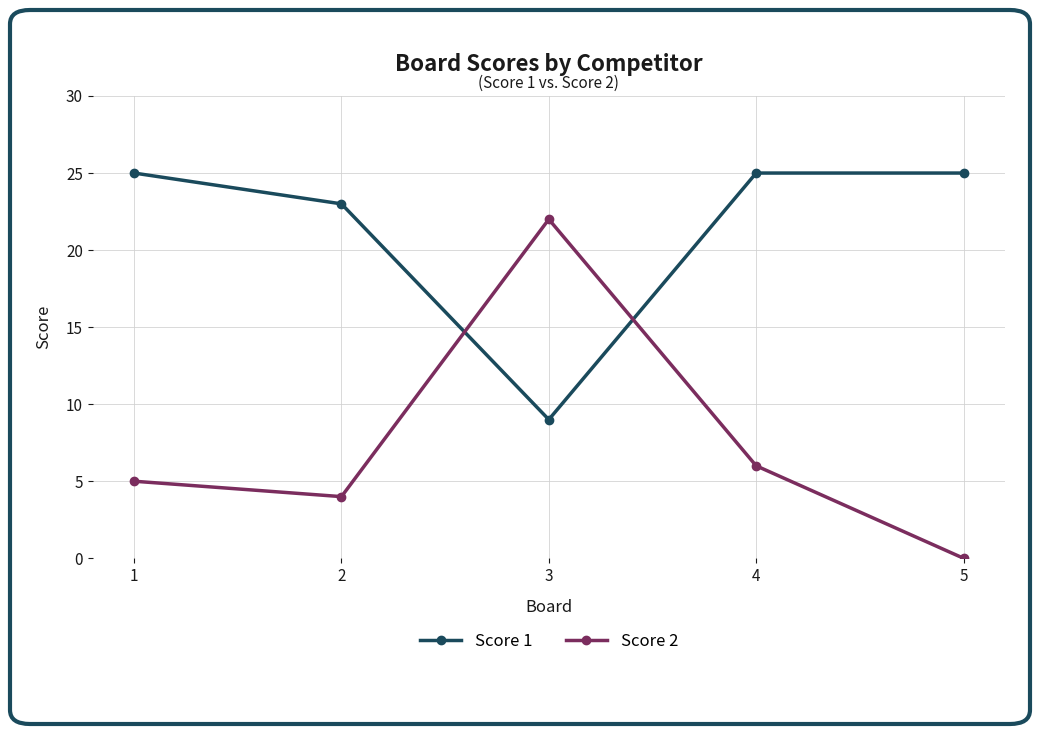

The value of Score 2 at 4 is 6. True or false?

True